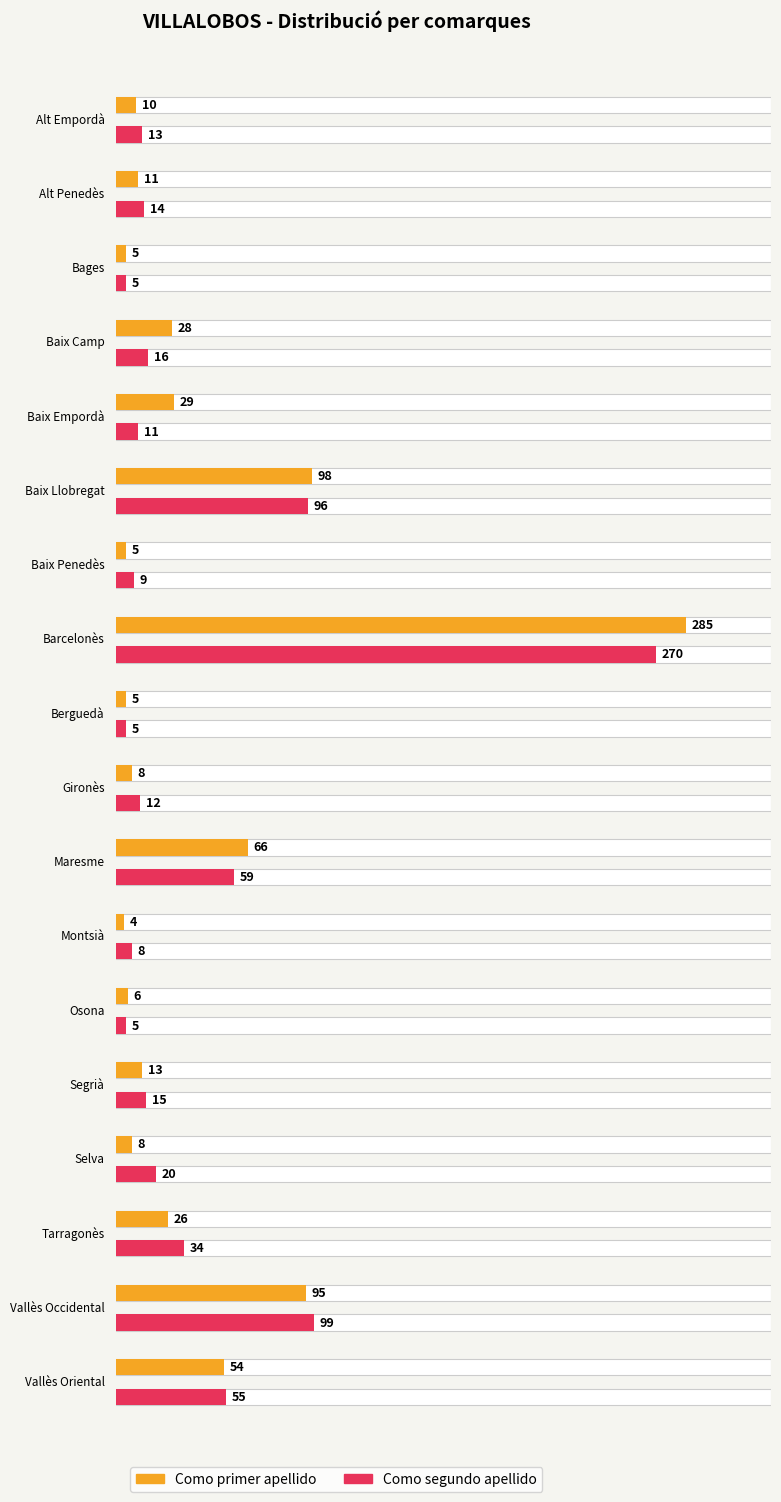

What value does the Como primer apellido series have at Alt Empordà?

10